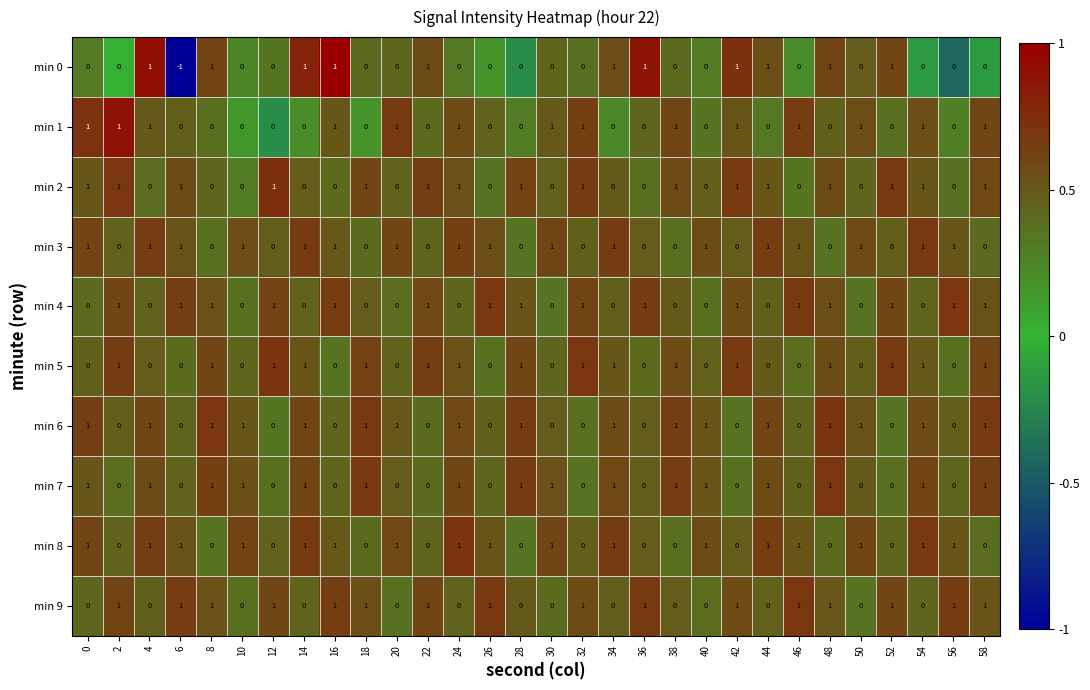

Is it true that min 0 equals 0 at 36?

False